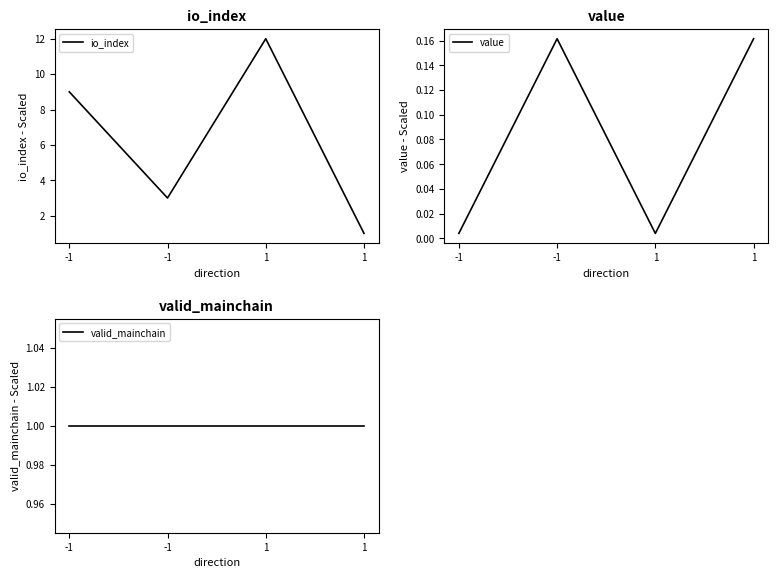

Rank the categories by value value from lowest to highest.

-1, 1, -1, 1